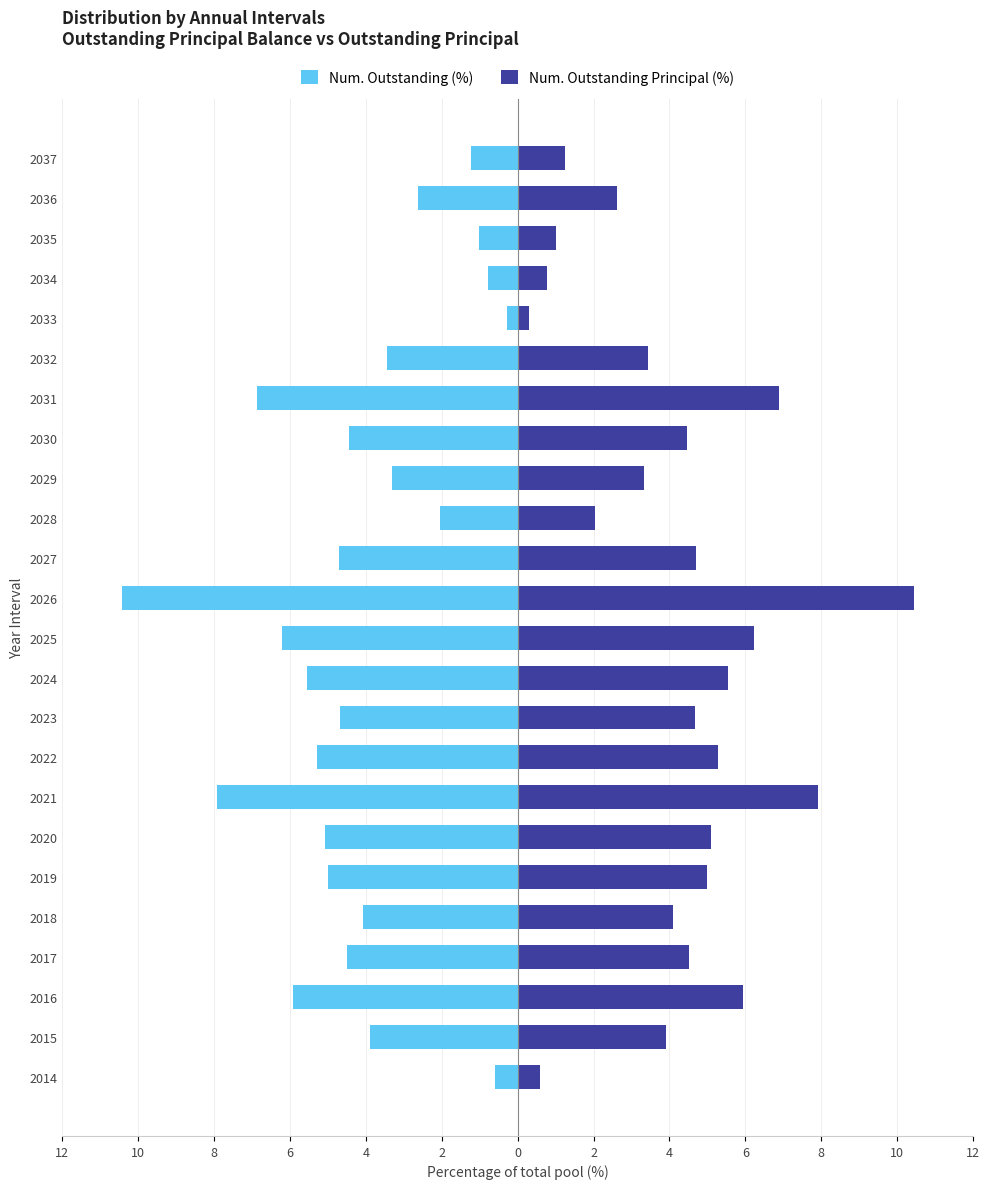

Are the bars grouped side by side (vs. stacked)?

Yes